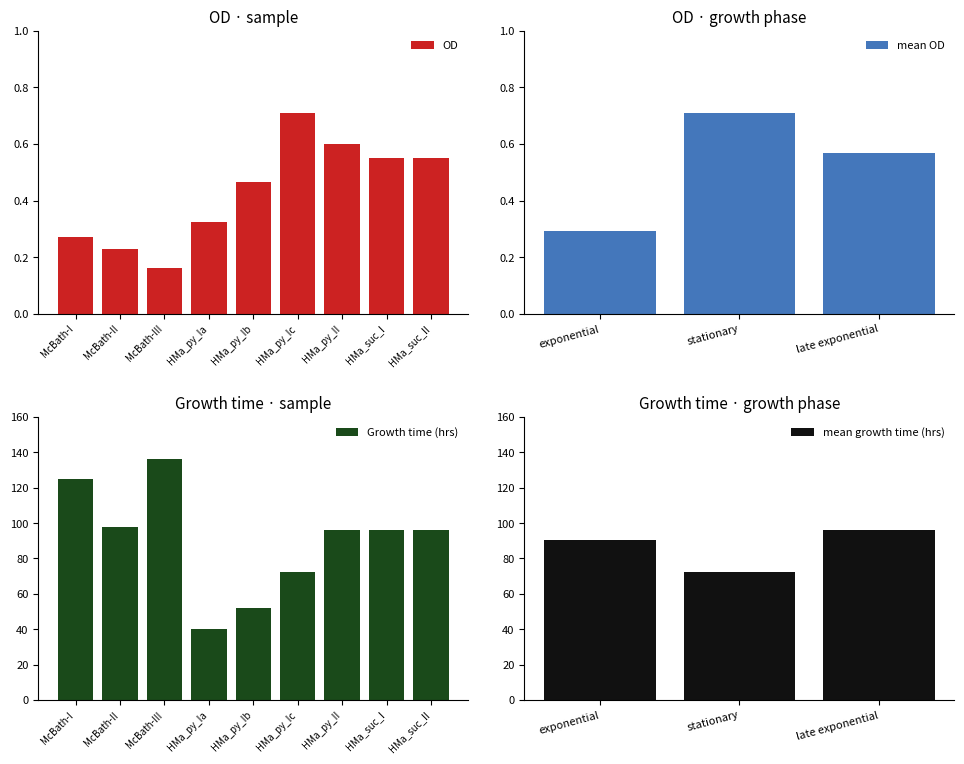

What is the maximum value shown in the chart?

136.0